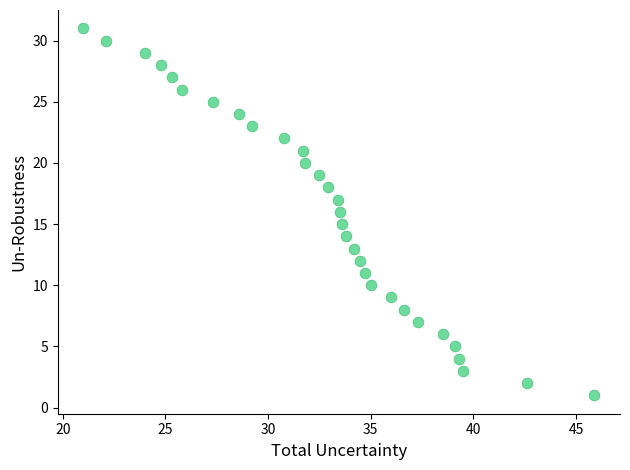

What is the range of Y values (max minus min)?

30